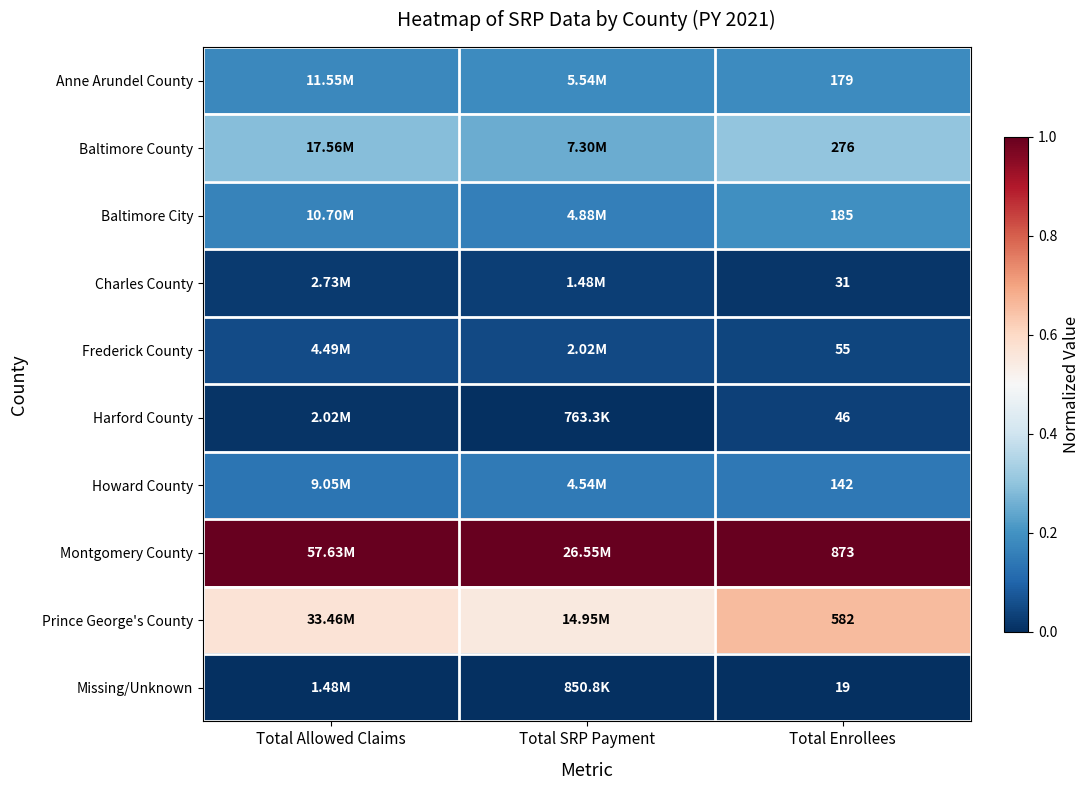

Is the value of Montgomery County at Total Enrollees greater than the value of Harford County at Total Enrollees?

Yes